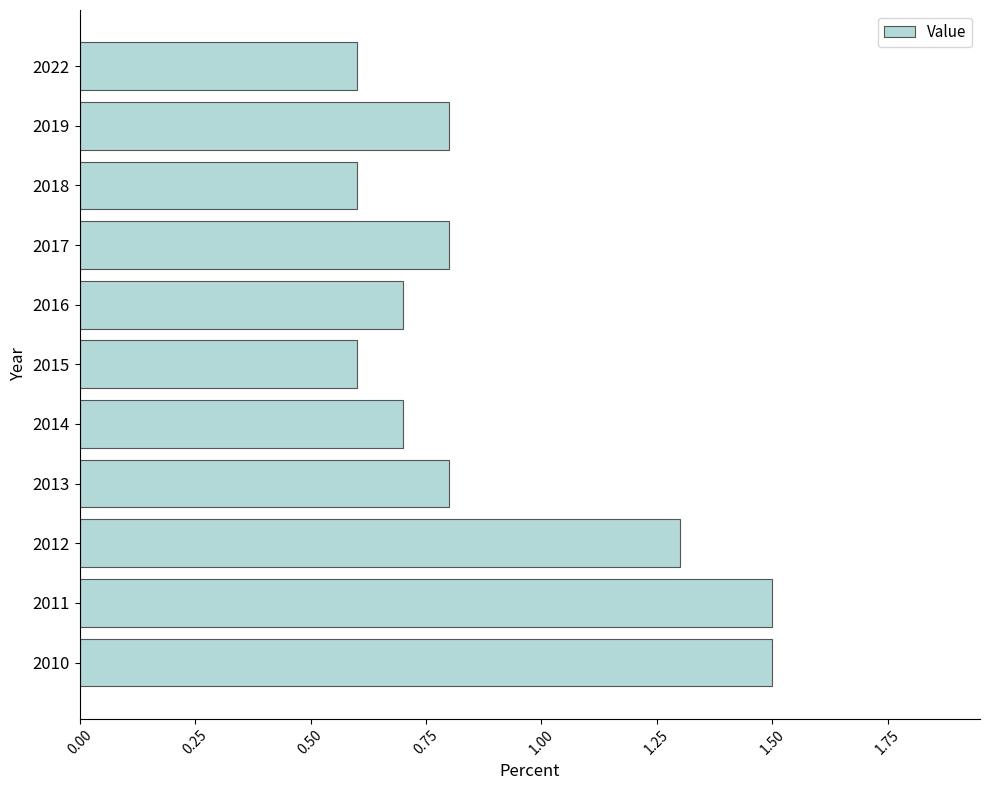

The value at 2010 is 0.3. True or false?

False